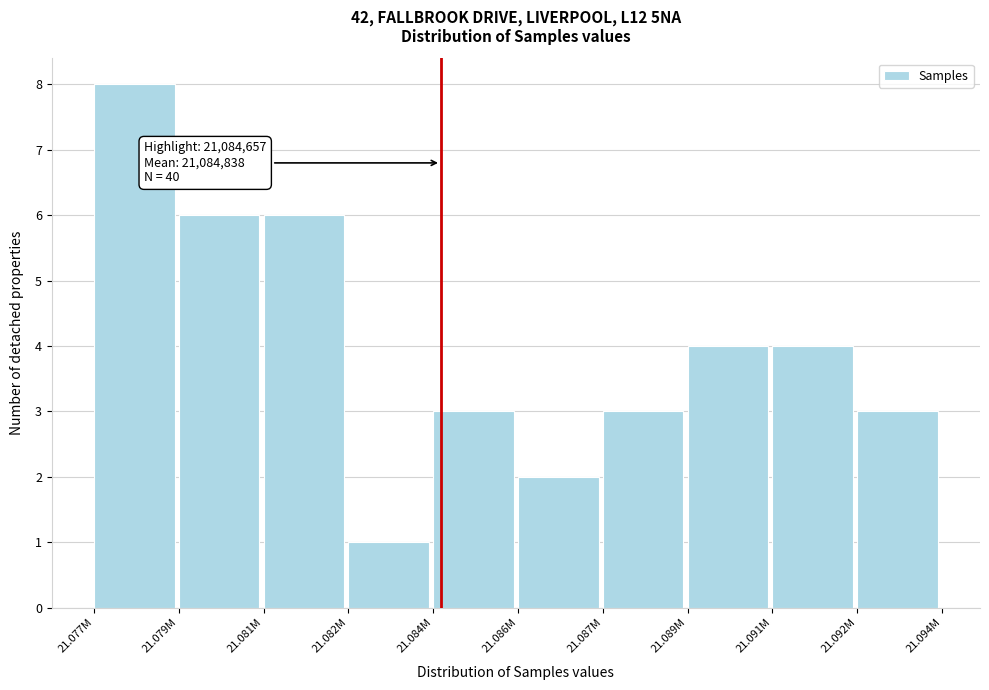

Reading left to right, extract all data points from this chart.

21.077M=8	21.079M=6	21.081M=6	21.082M=1	21.084M=3	21.086M=2	21.087M=3	21.089M=4	21.091M=4	21.092M=3